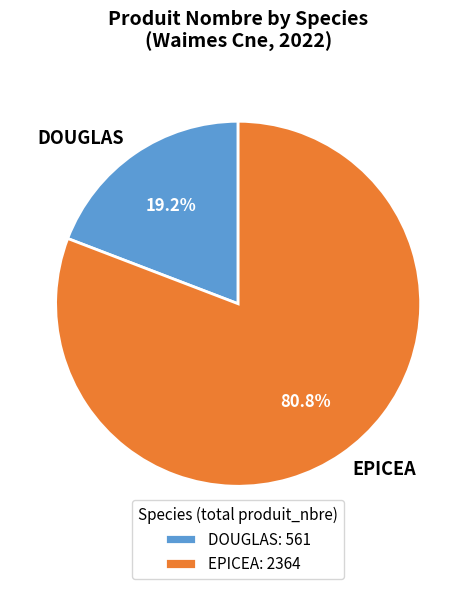

Which has a higher value, EPICEA or DOUGLAS?

EPICEA